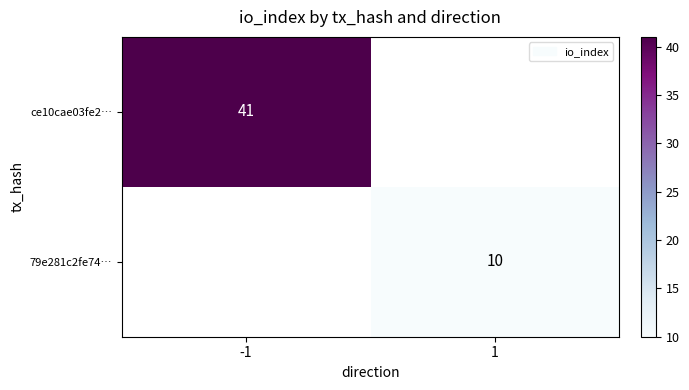

True or false: ce10cae03fe2… has a value of 16.3 at -1.

False